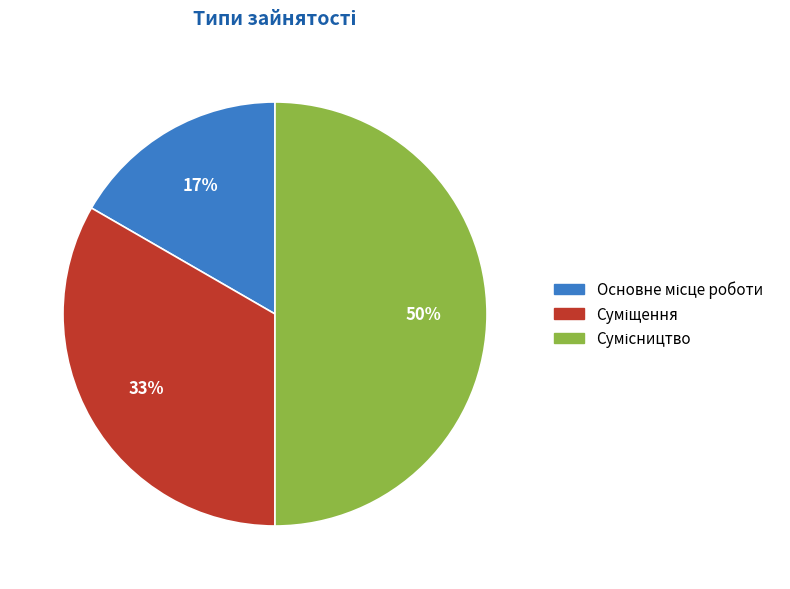

To the nearest percent, what is the average slice percentage?

33%